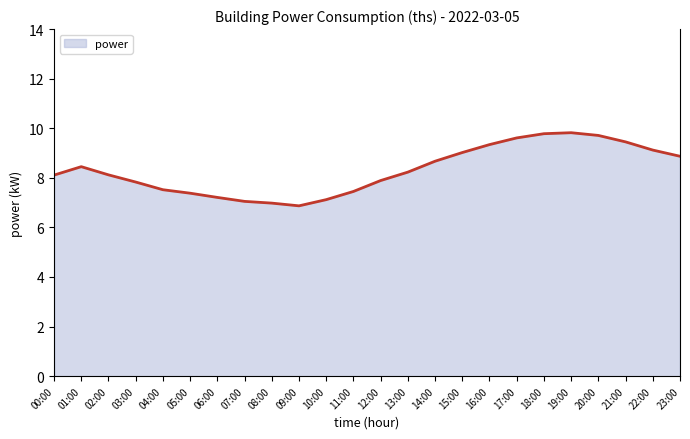

What is the difference between the values at 04:00 and 00:00?

0.6